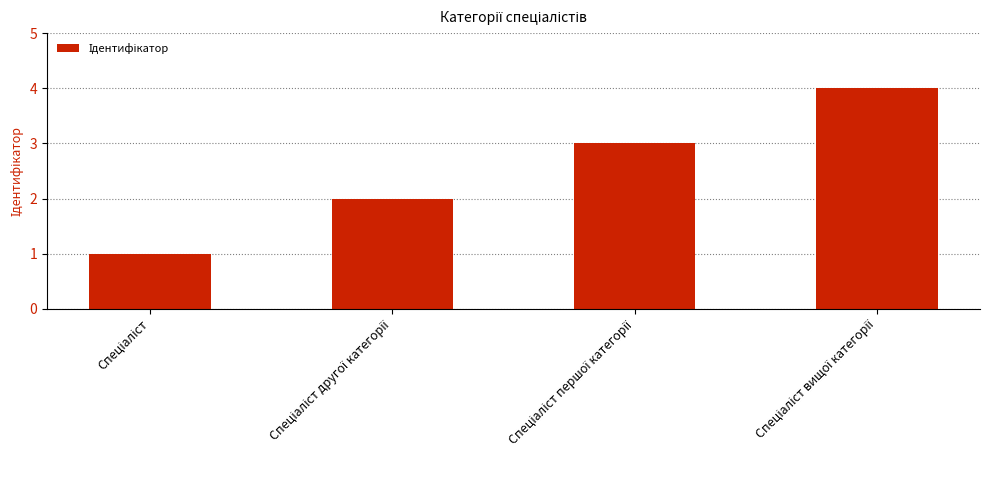

What is the sum of all values?

10